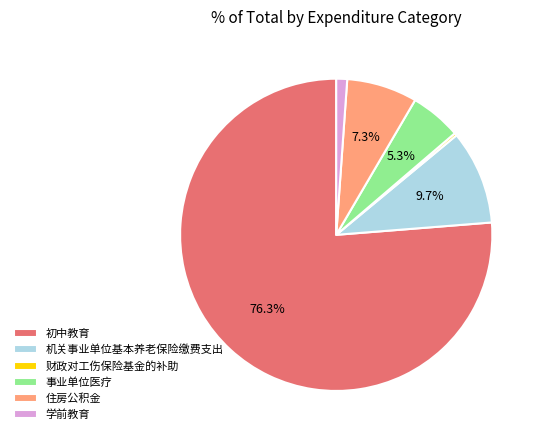

Which category has the biggest portion of the pie?

初中教育